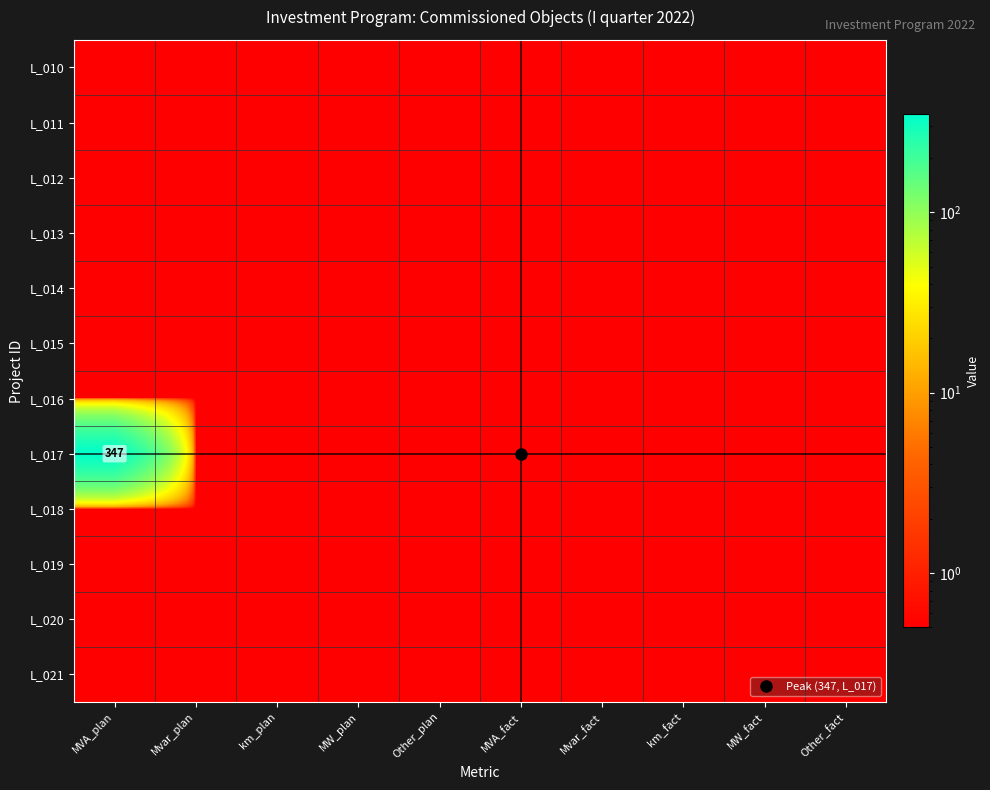

Between MVA_plan and Other_plan, which is larger?

MVA_plan